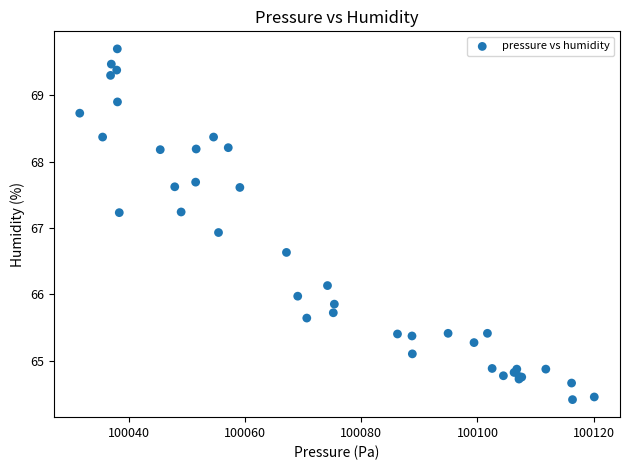

What Y value in the scatter plot is closest to 67?

66.9